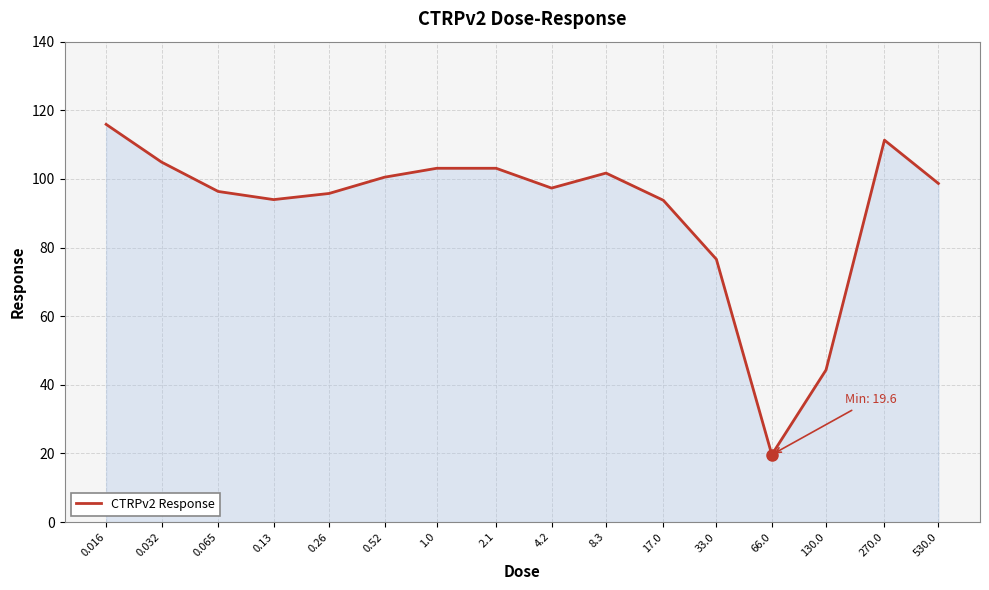

What is the smallest value displayed?

19.6